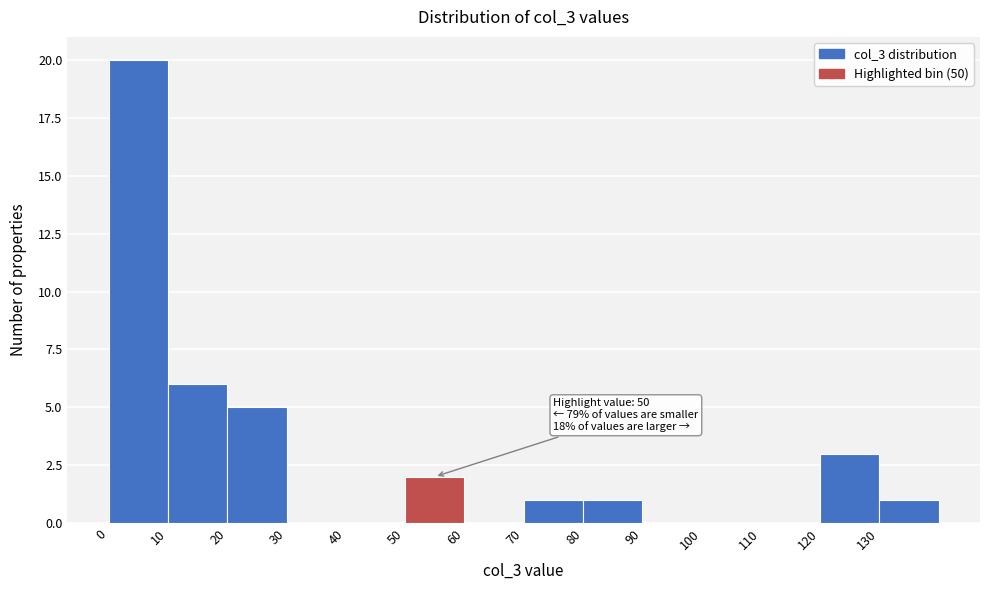

Which range on the x-axis has the tallest bar?

0 to 10